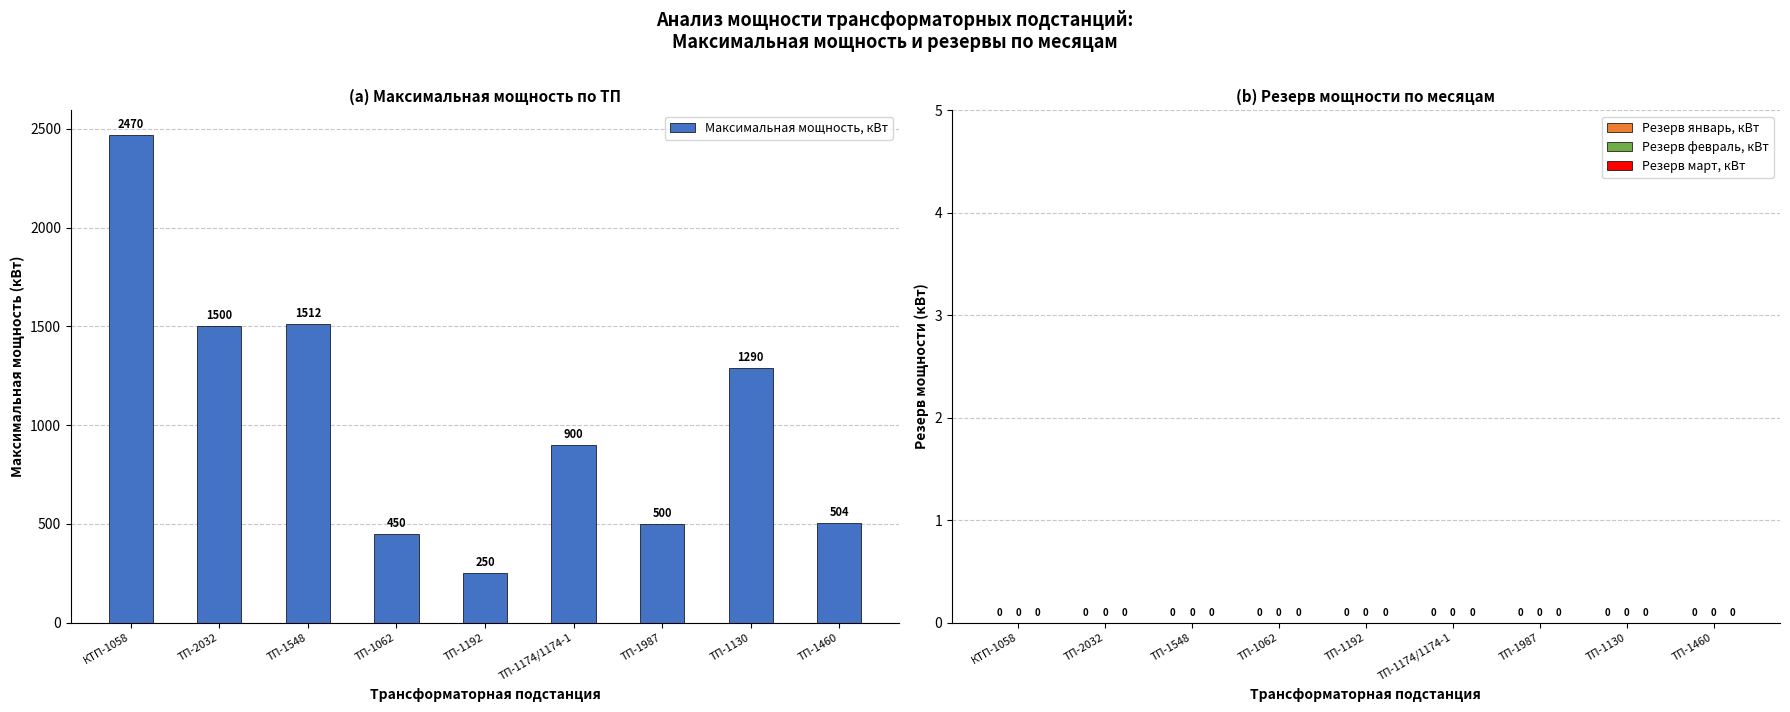

What is the change in value from ТП-1174/1174-1 to ТП-1987?

-400